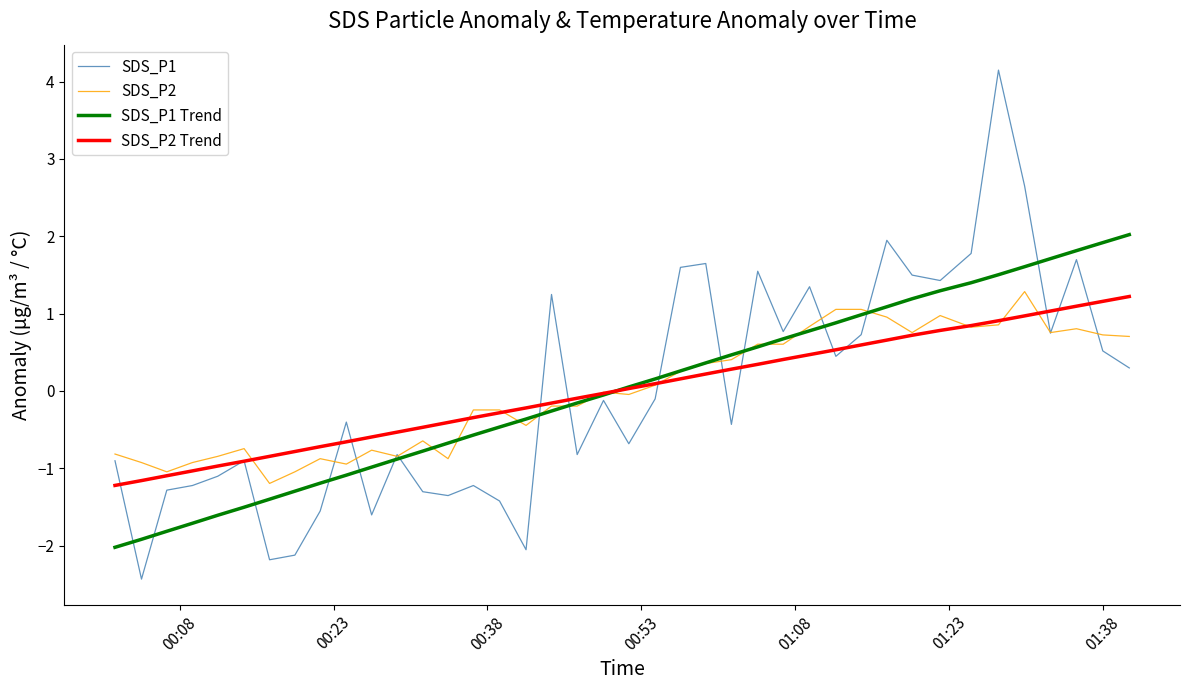

What is the maximum value for SDS_P1?

4.1